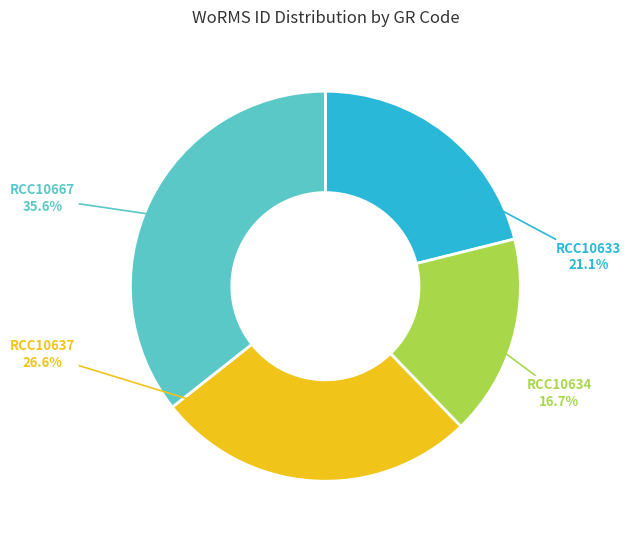

True or false: RCC10634 accounts for 17% of the total.

True